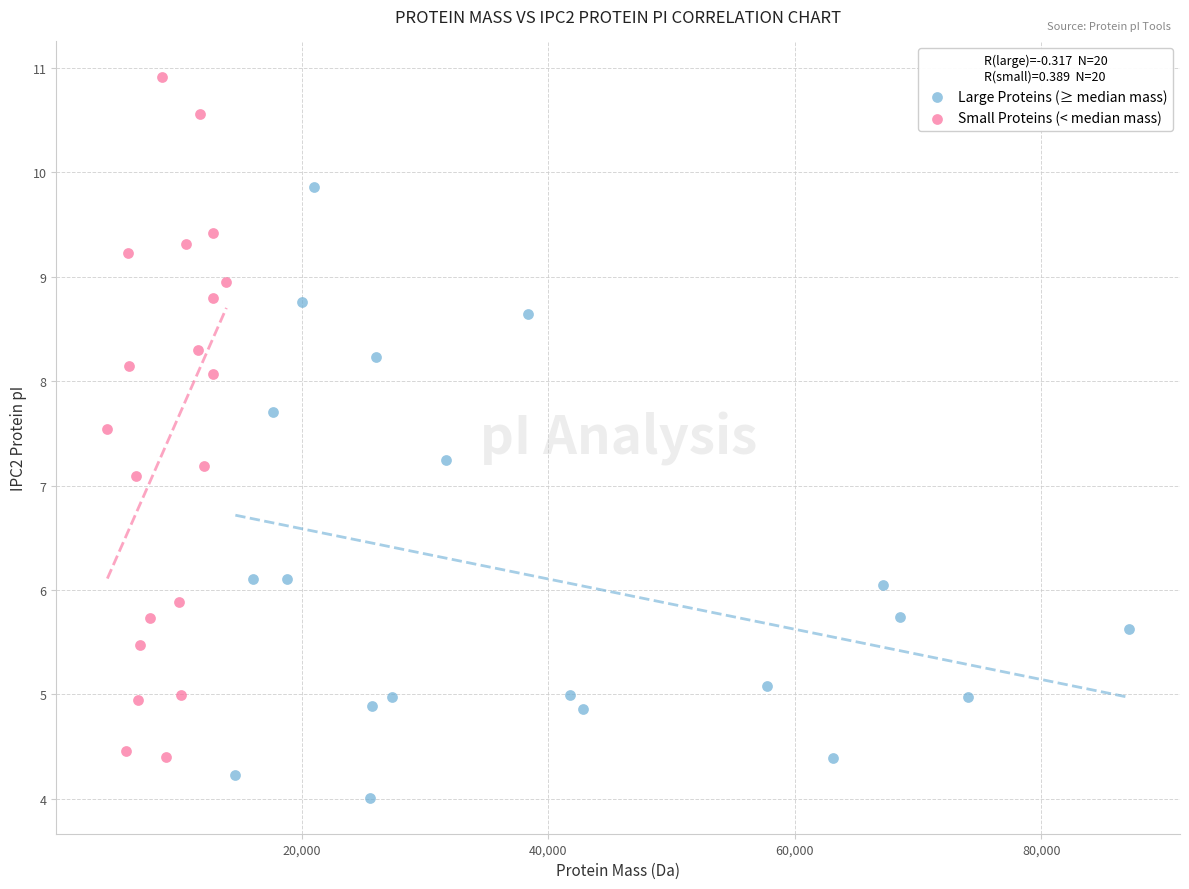

Which series contains the lowest Y value?

Large Proteins (≥ median mass)